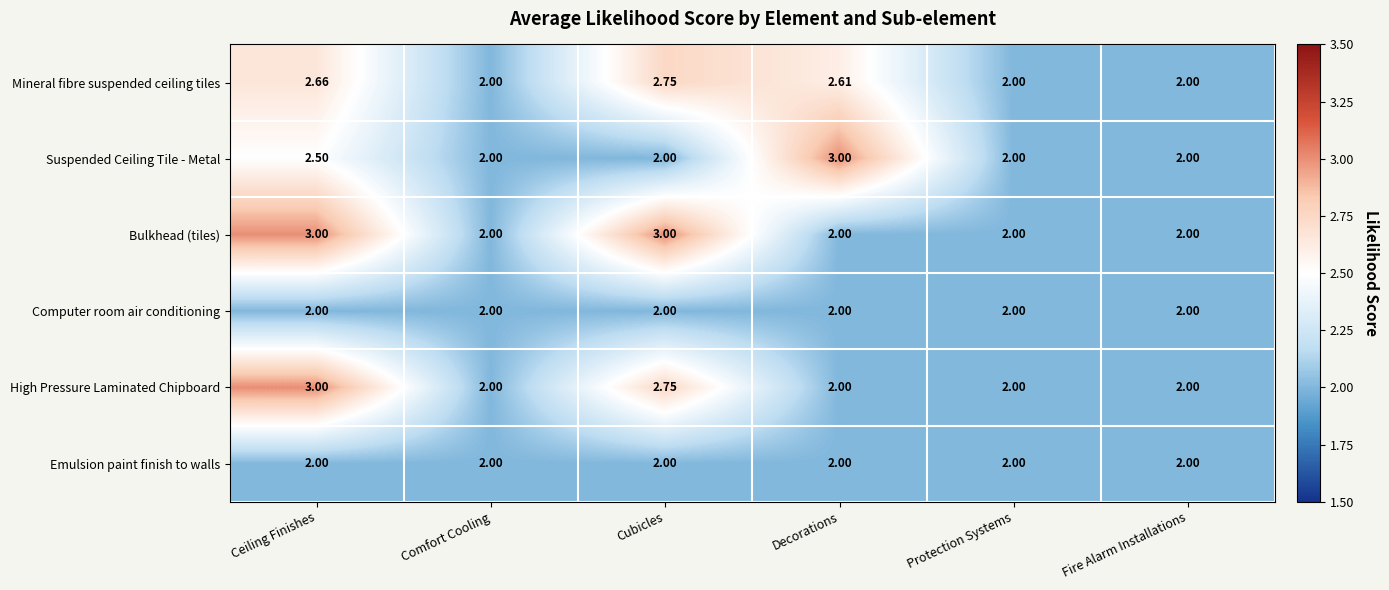

Which series has the largest total across all categories?

Mineral fibre suspended ceiling tiles